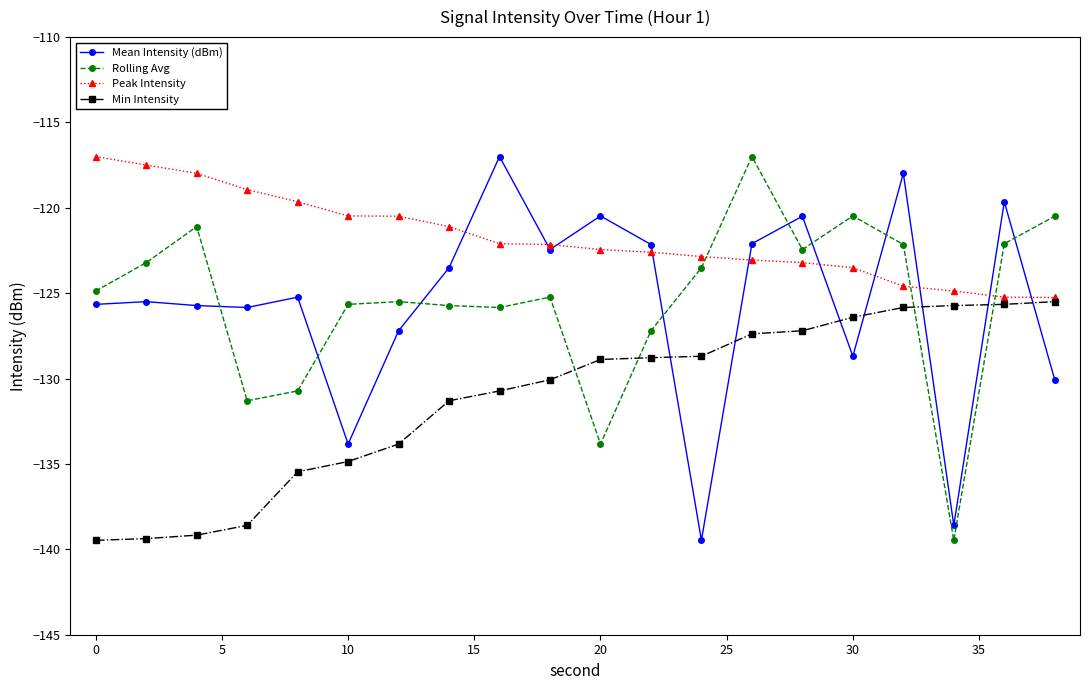

After their last crossing, which series has the higher values: Mean Intensity (dBm) or Peak Intensity?

Peak Intensity